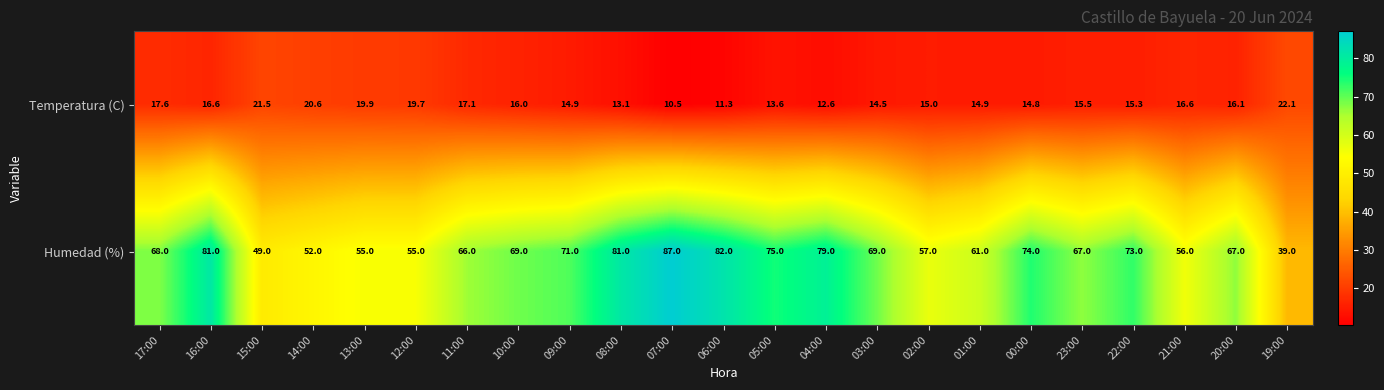

The value of Humedad (%) at 00:00 is 74.0. True or false?

True